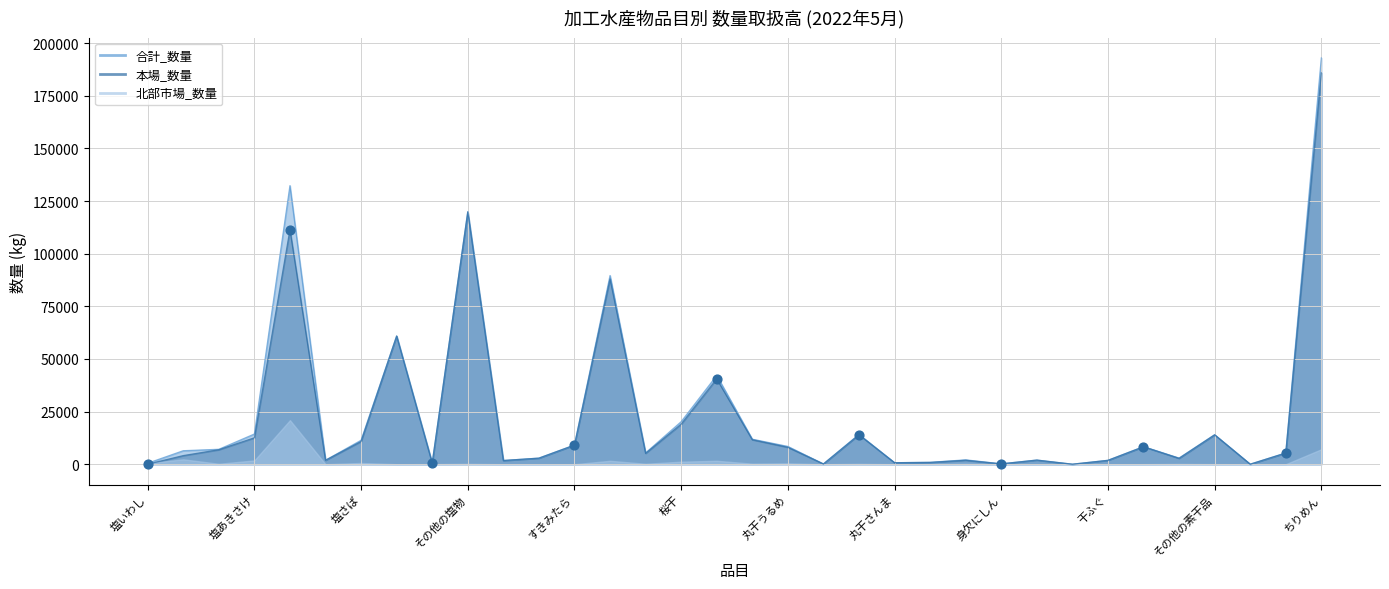

Which series reaches the minimum Y coordinate?

本場_数量